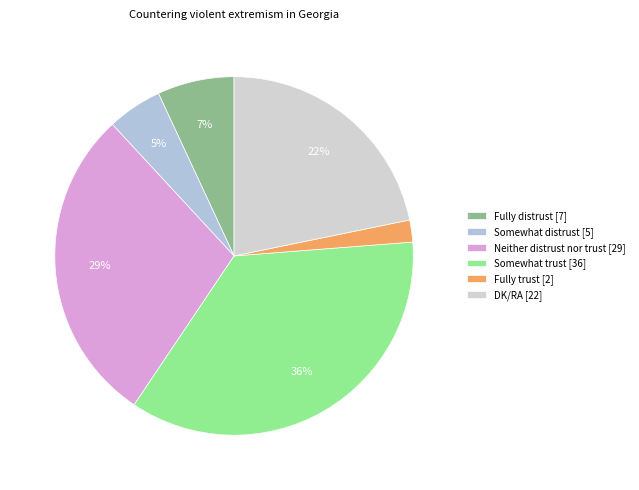

Which slice is the smallest?

Fully trust